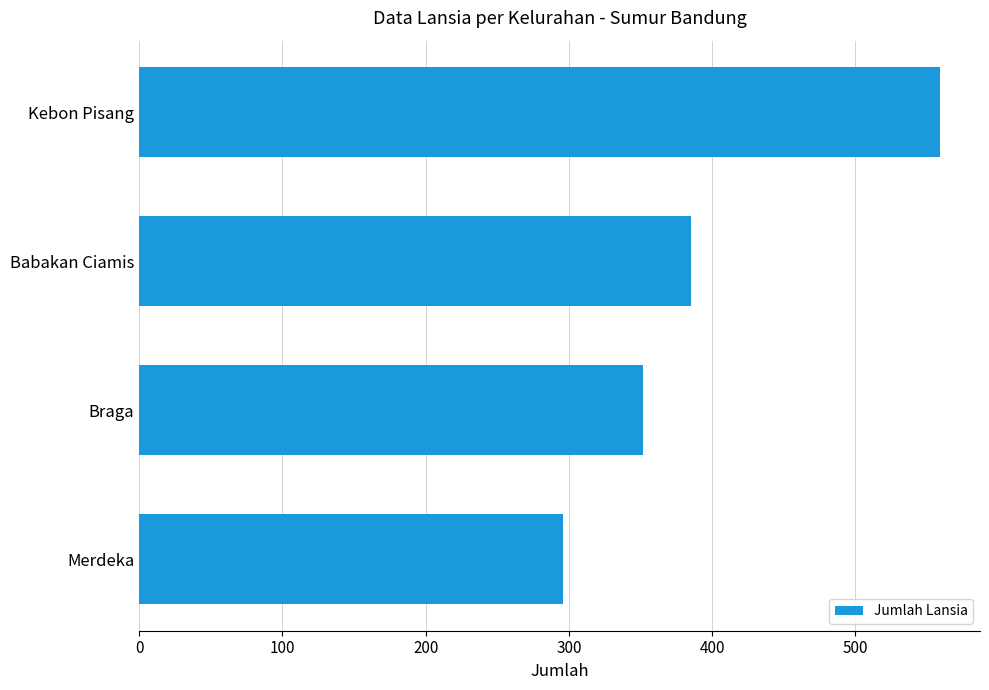

How many categories are shown in the chart?

4